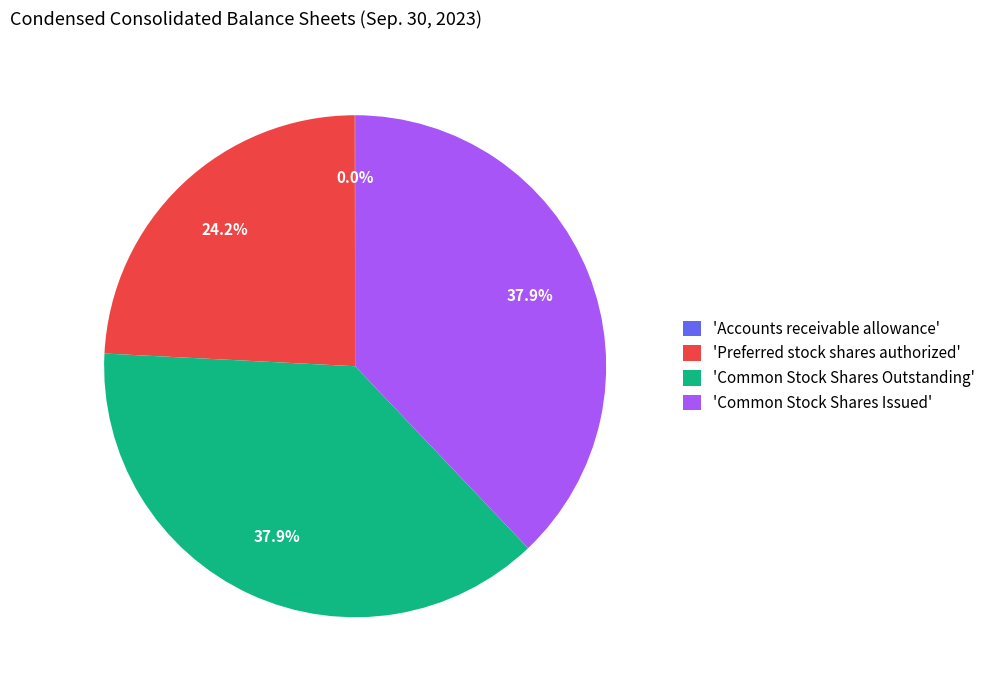

Combined, do 'Preferred stock shares authorized' and 'Common Stock Shares Outstanding' account for over 50%?

Yes